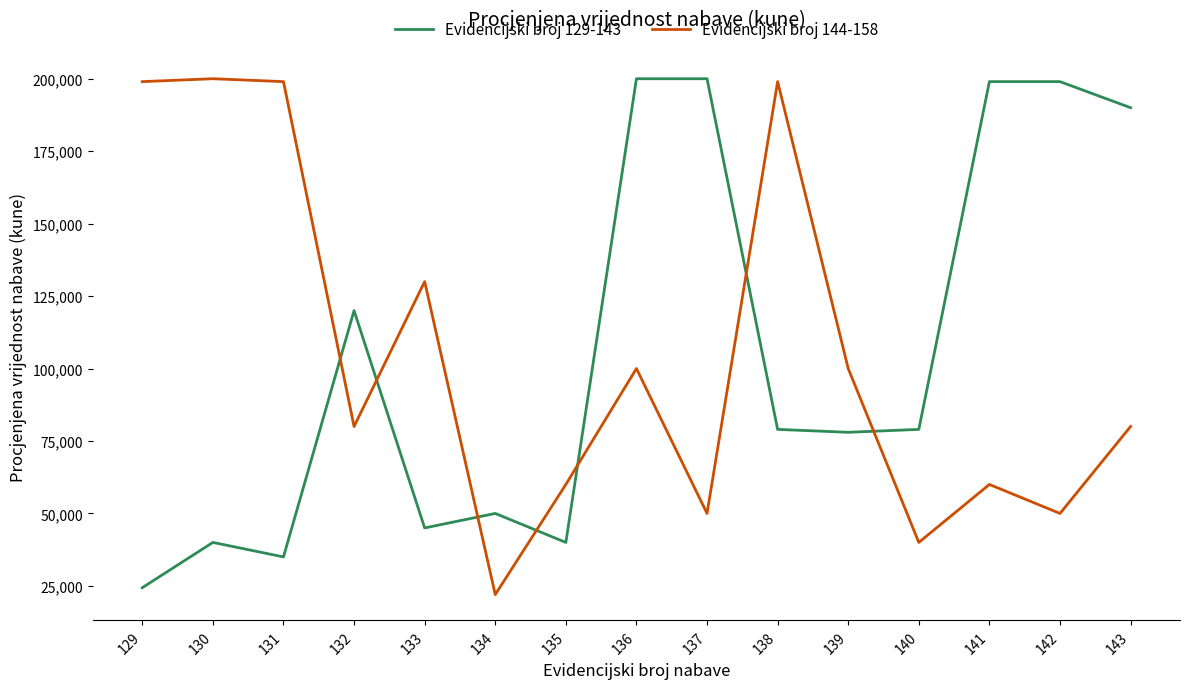

What is the minimum value shown in the chart?

22000